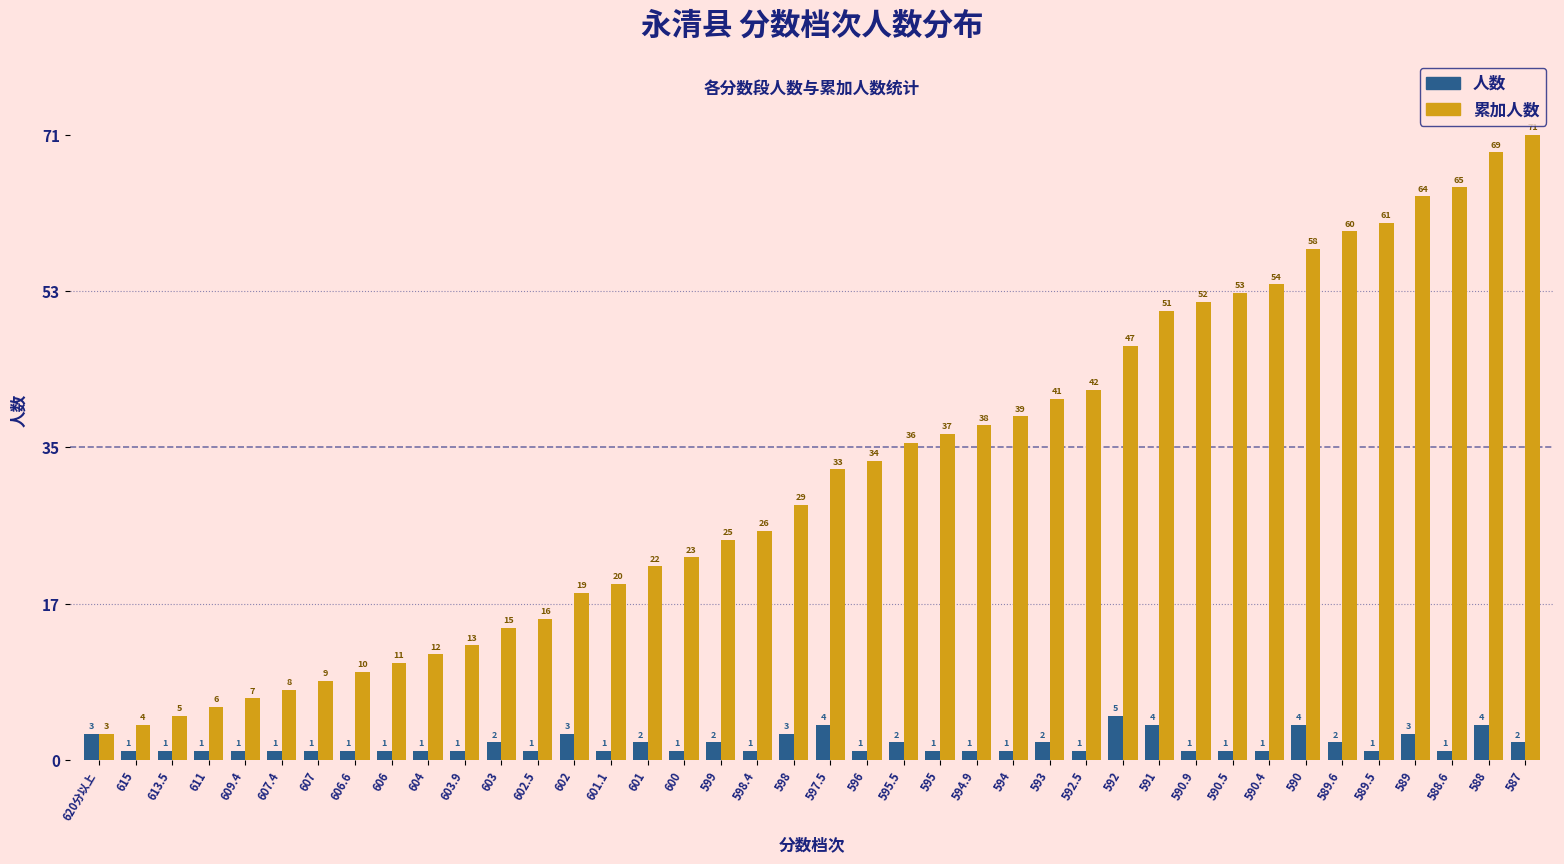

Are the bars horizontal?

No